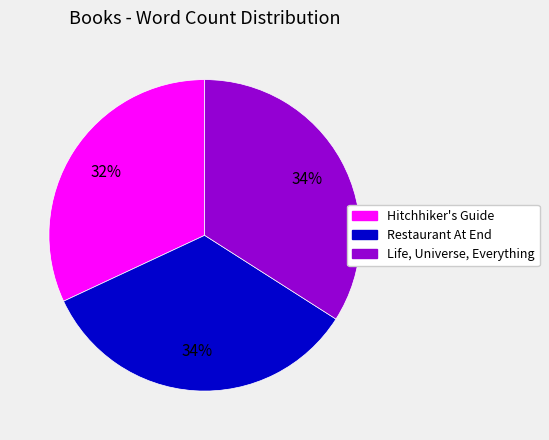

Is there any slice that represents more than half of the pie?

No